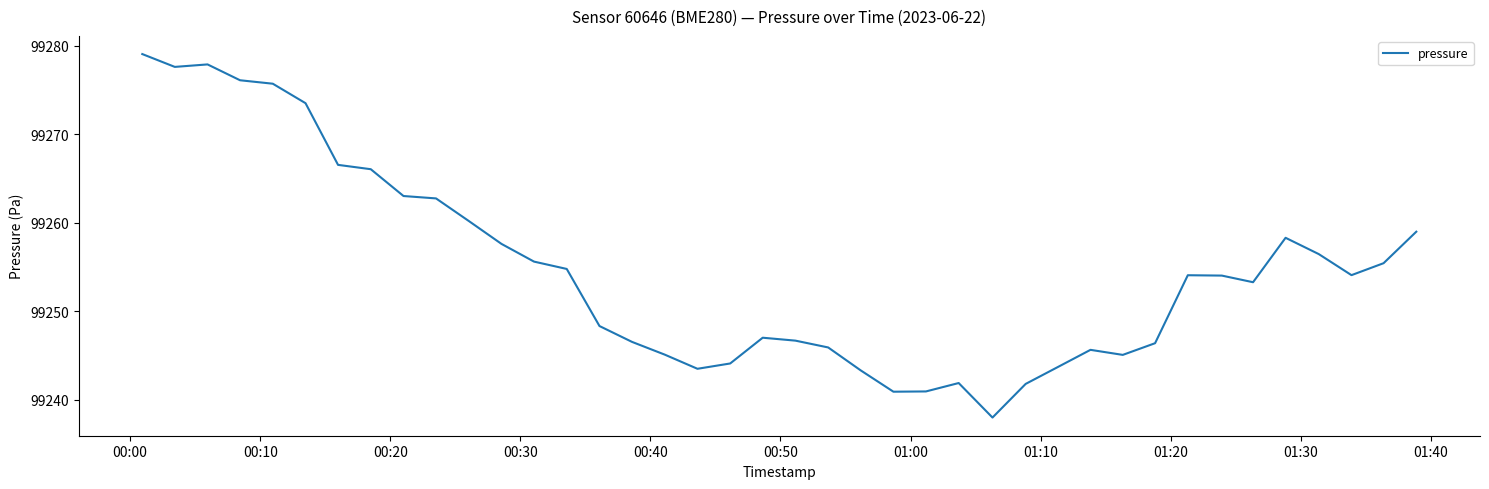

What is the minimum value shown in the chart?

99238.0